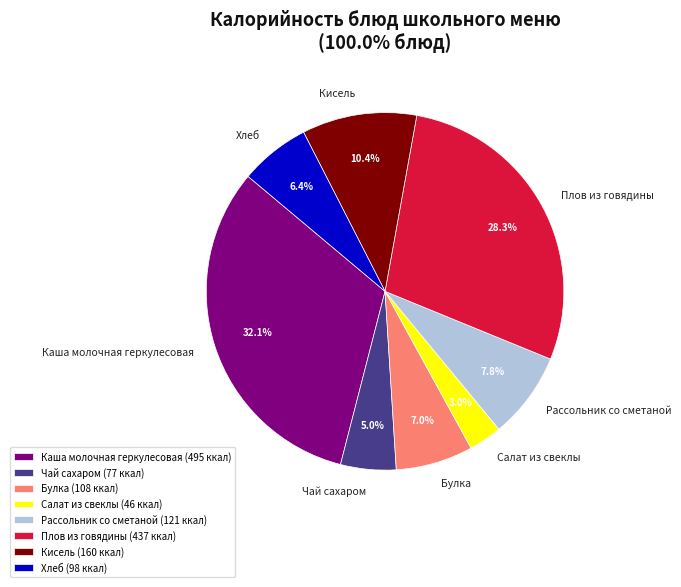

How many slices are in this pie chart?

8